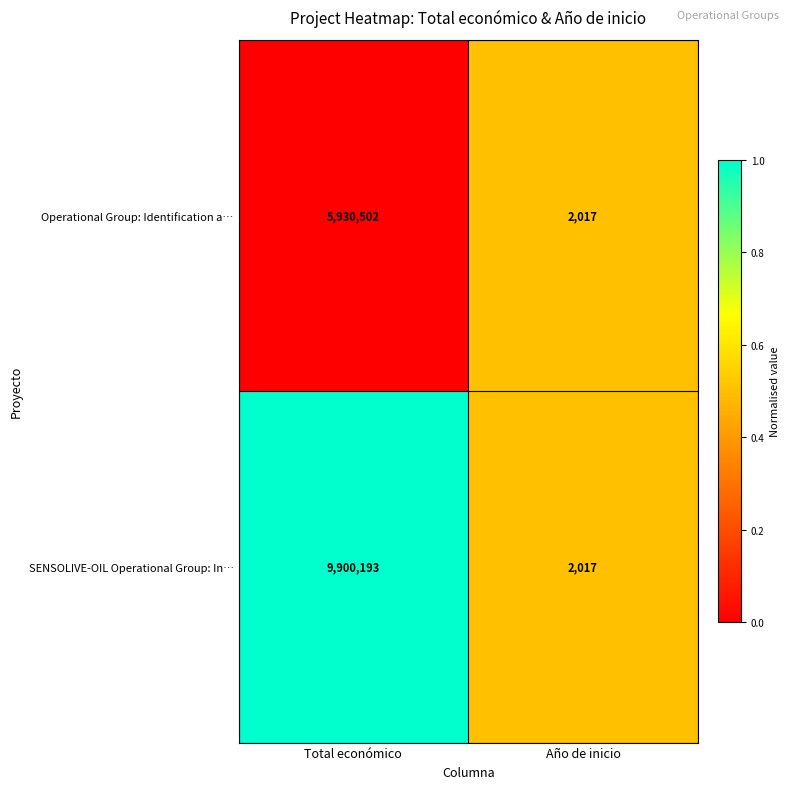

What is the total value across all series at Año de inicio?

4034